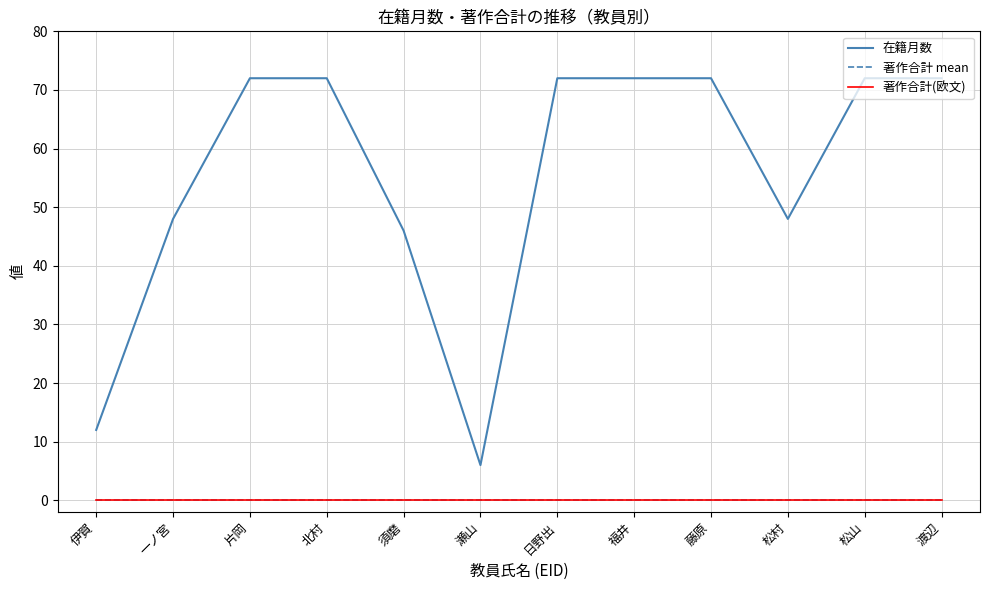

Reading right to left, list all the values displayed in this chart.

在籍月数: 渡辺=72	松山=72	松村=48	藤原=72	福井=72	日野出=72	瀬山=6	須磨=46	北村=72	片岡=72	一ノ宮=48	伊賀=12
著作合計 mean: 渡辺=0	松山=0	松村=0	藤原=0	福井=0	日野出=0	瀬山=0	須磨=0	北村=0	片岡=0	一ノ宮=0	伊賀=0
著作合計(欧文): 渡辺=0	松山=0	松村=0	藤原=0	福井=0	日野出=0	瀬山=0	須磨=0	北村=0	片岡=0	一ノ宮=0	伊賀=0